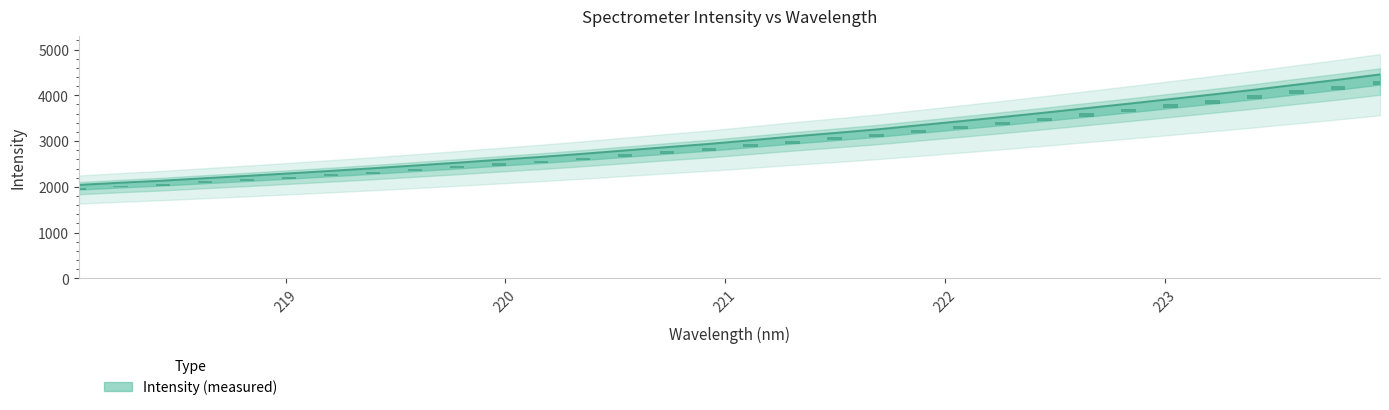

What is the difference between the maximum and minimum values?

2413.8